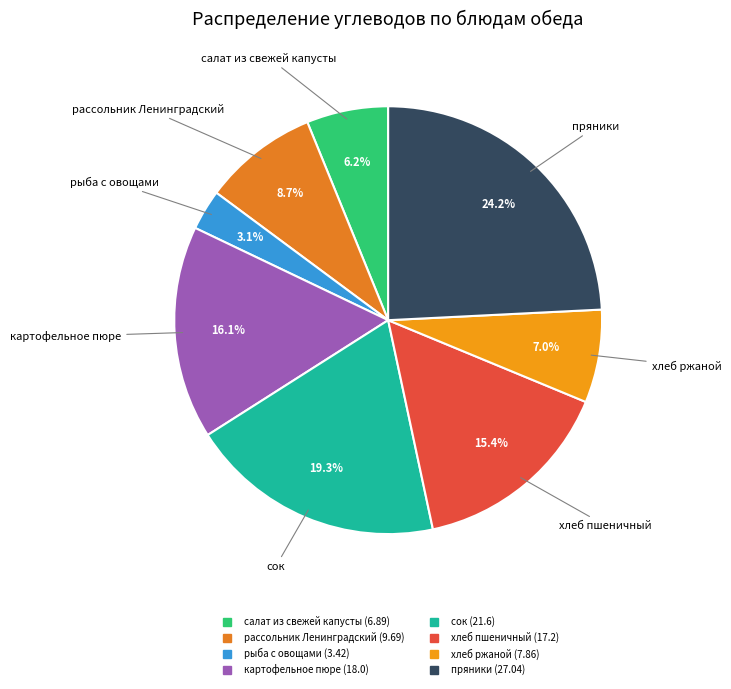

To the nearest percent, what percentage of the pie is рассольник Ленинградский?

9%